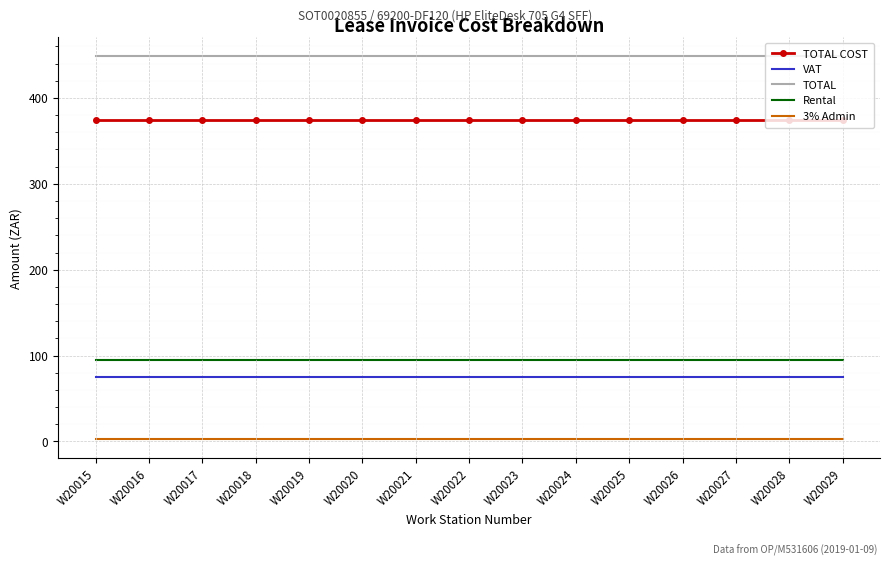

Count the number of data series in this chart.

5